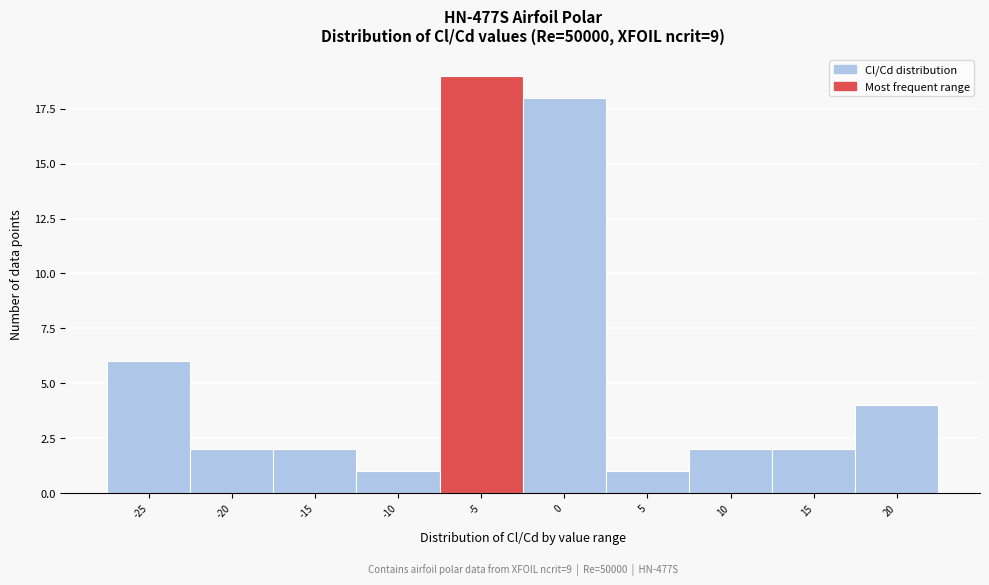

Reading left to right, transcribe all the data shown in this chart.

-25=6	-20=2	-15=2	-10=1	-5=19	0=18	5=1	10=2	15=2	20=4